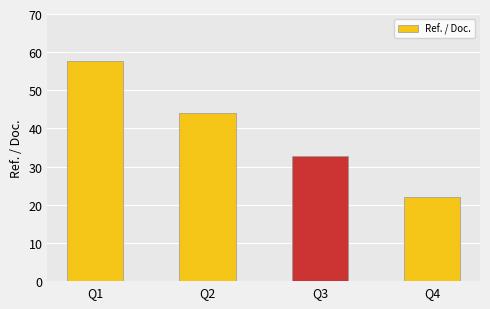

What is the ratio of the value at Q3 to the value at Q2?

0.7